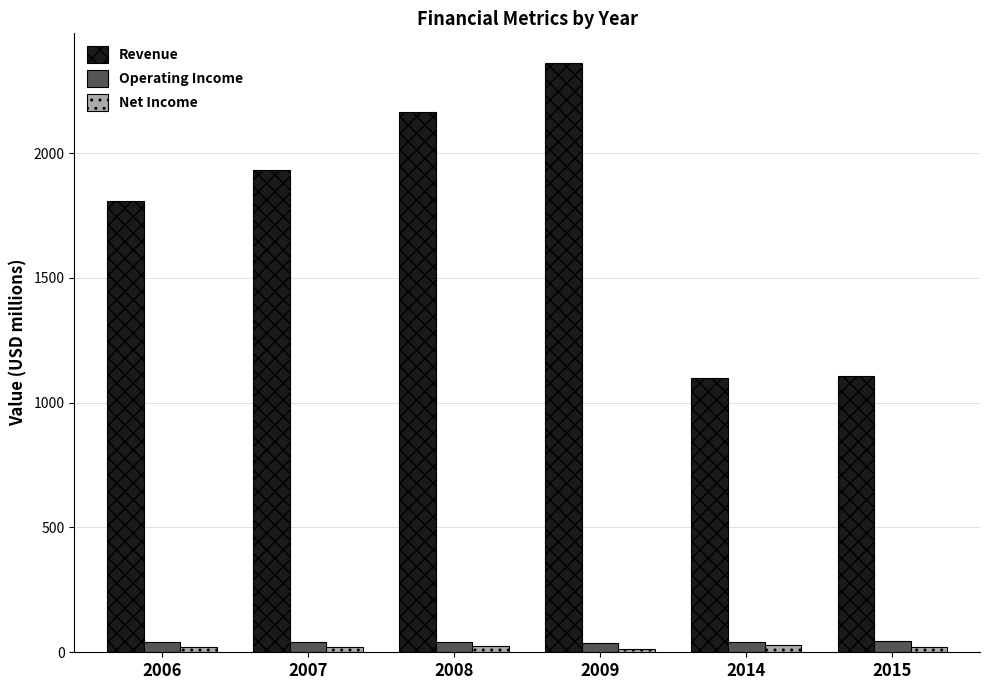

Is it true that Revenue equals 1098.3 at 2014?

True